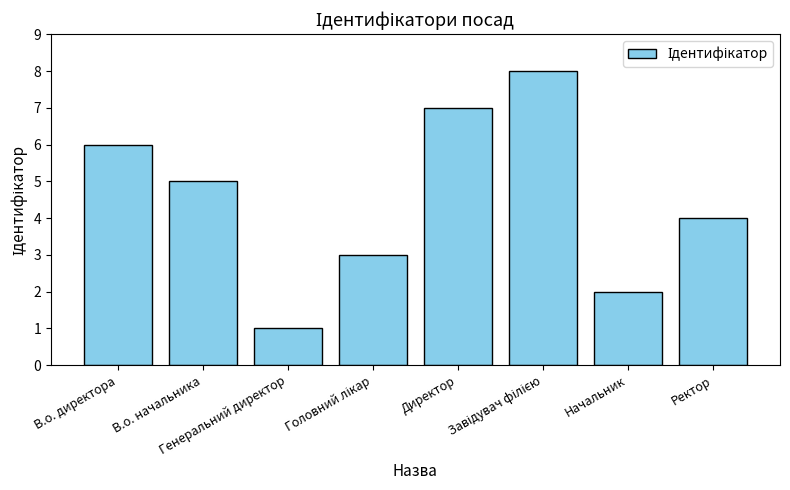

How many data points are less than 5?

4